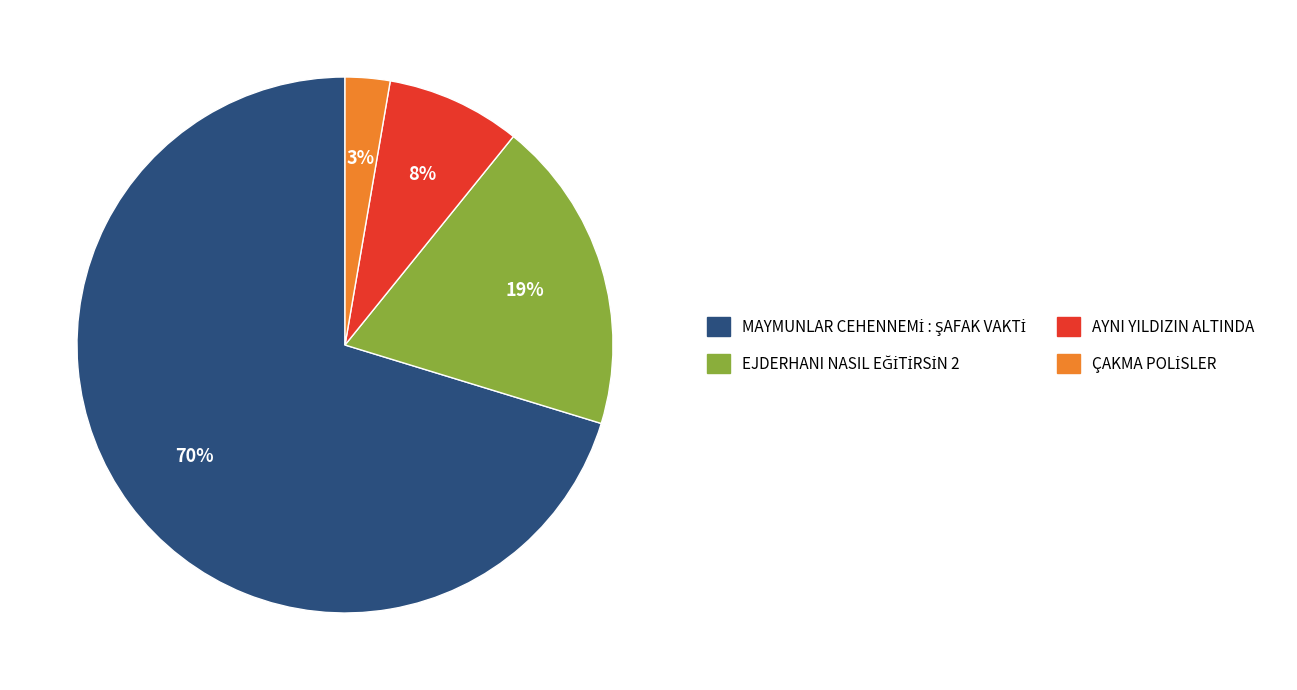

To the nearest percent, what is the average slice percentage?

25%